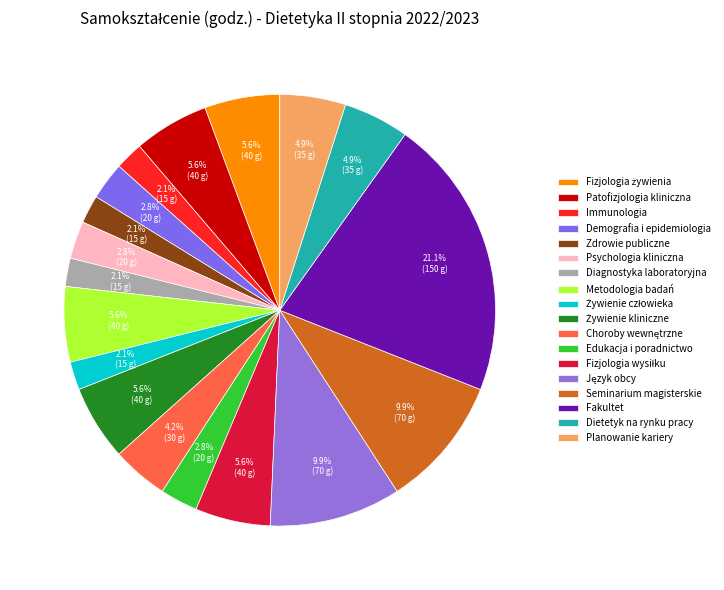

Is there any slice that represents more than half of the pie?

No